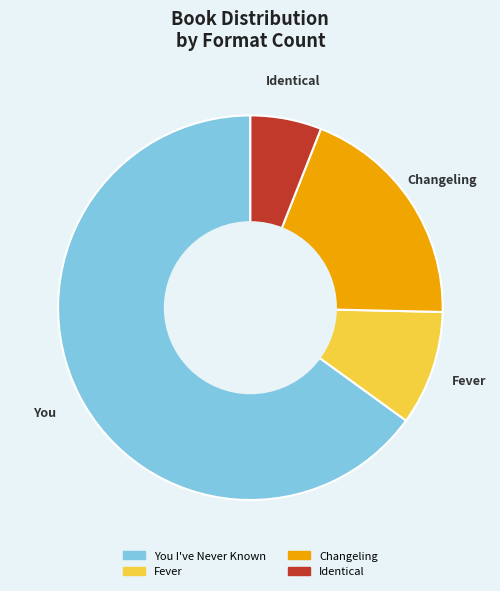

Does Identical account for over 50% of the chart?

No